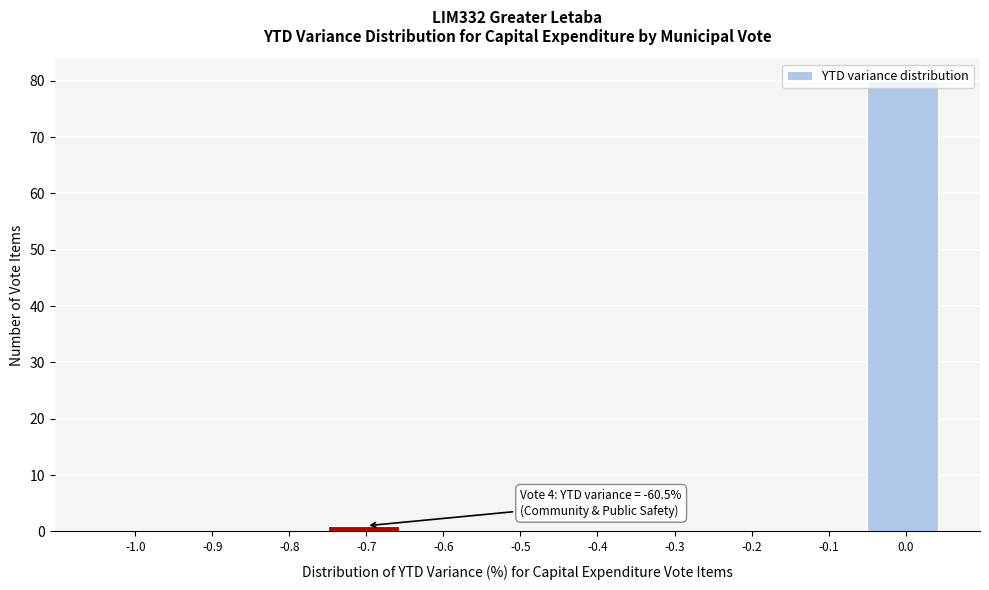

What is the maximum value shown in the chart?

80